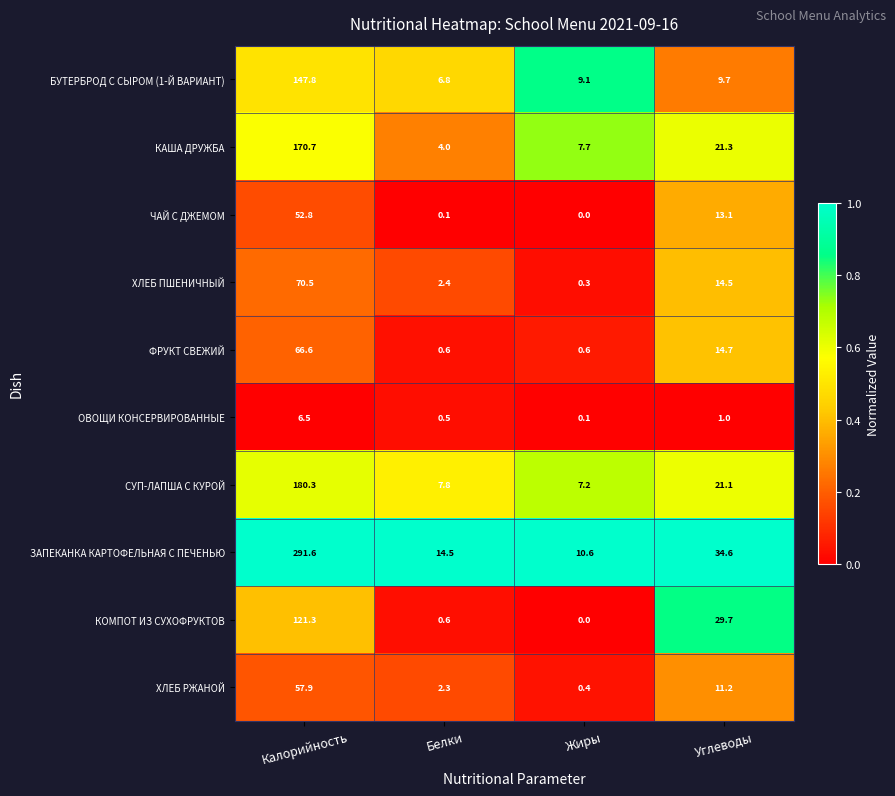

What is the greatest value displayed?

291.6